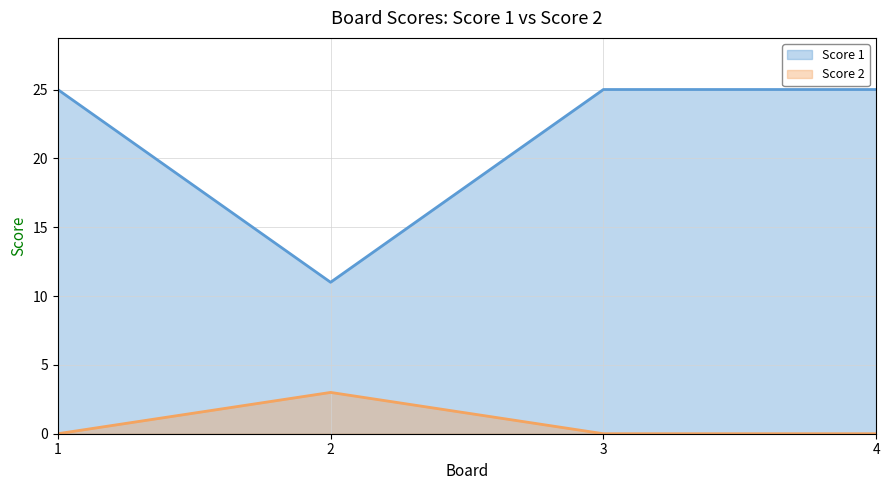

At how many categories does at least one series exceed 10?

4